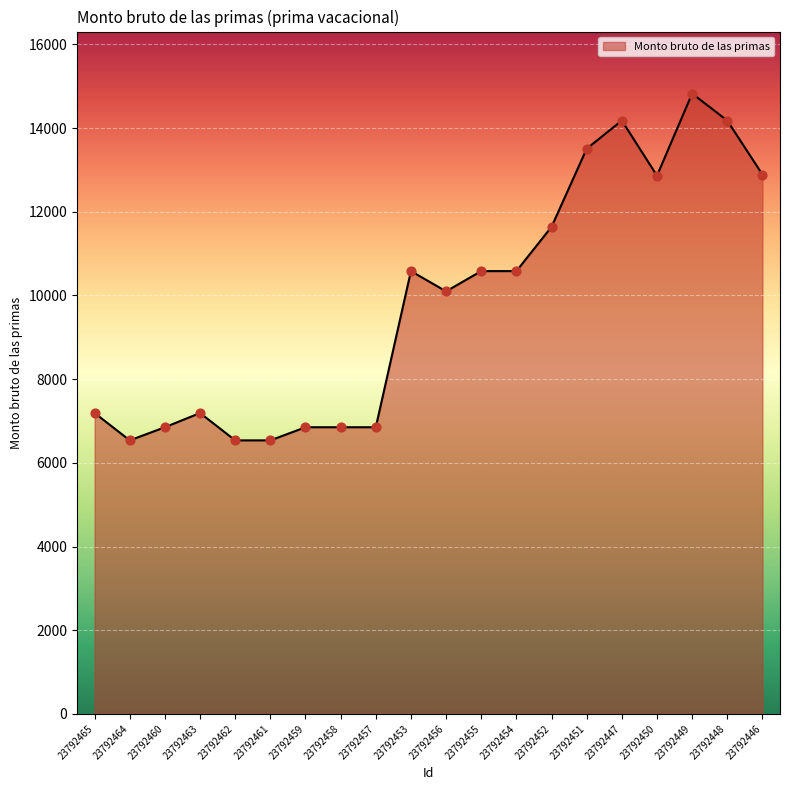

What is the ratio of the value at 23792453 to the value at 23792449?

0.7